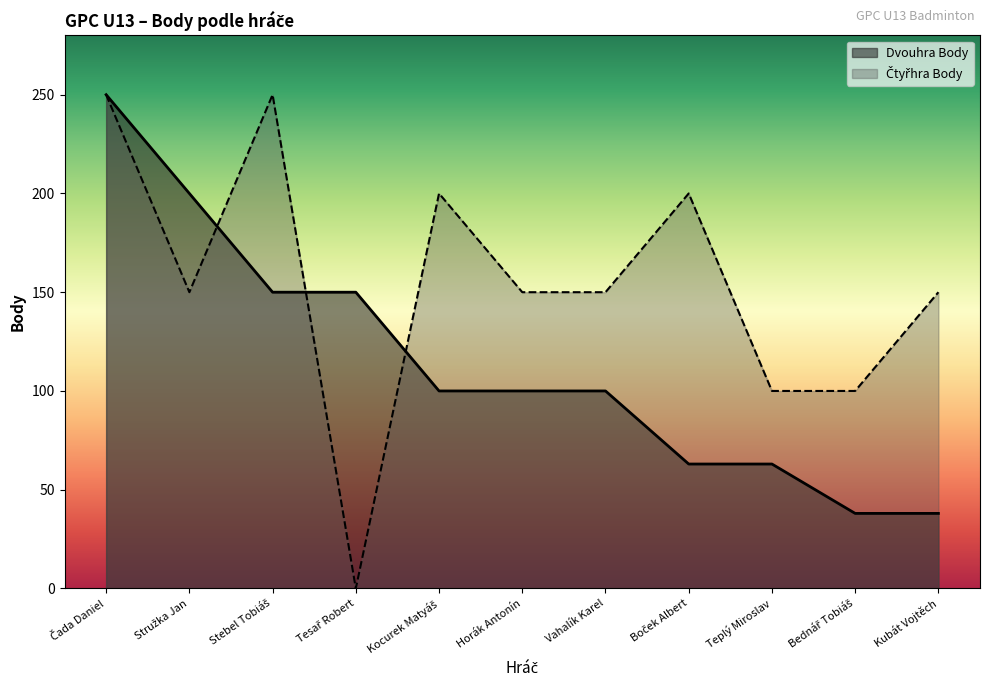

What position from the left is Vahalík Karel?

7